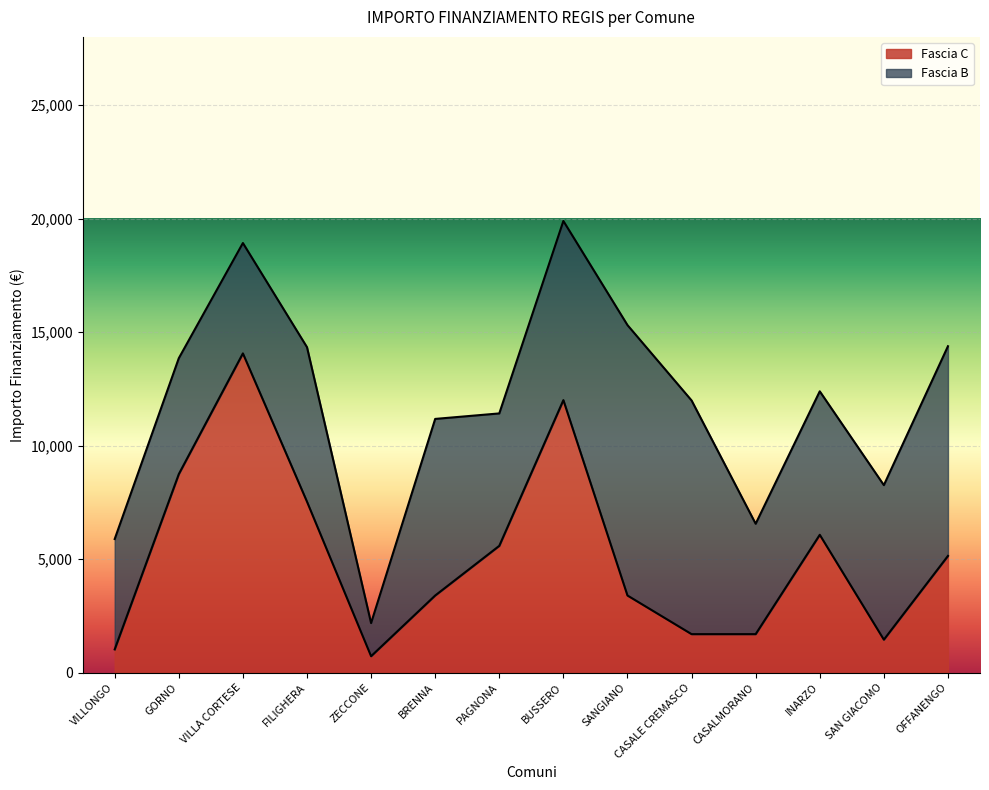

What is the lowest value of the Fascia C series?

729